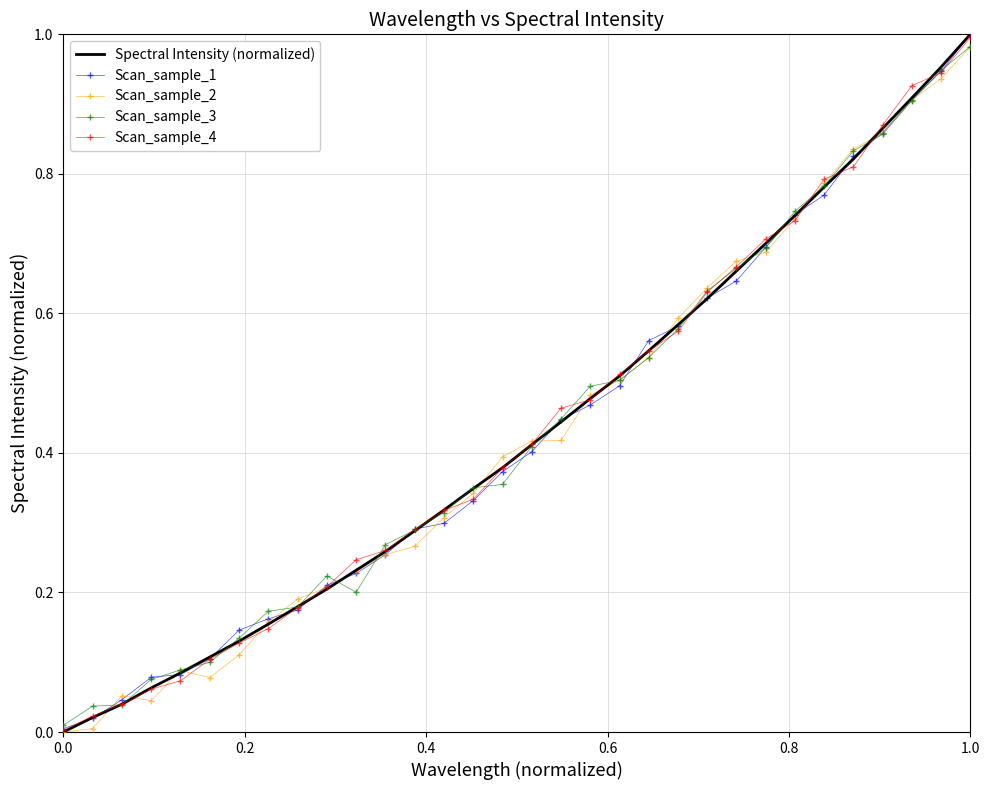

What is the difference between the maximum and minimum values in the Spectral Intensity (normalized) series?

1.0